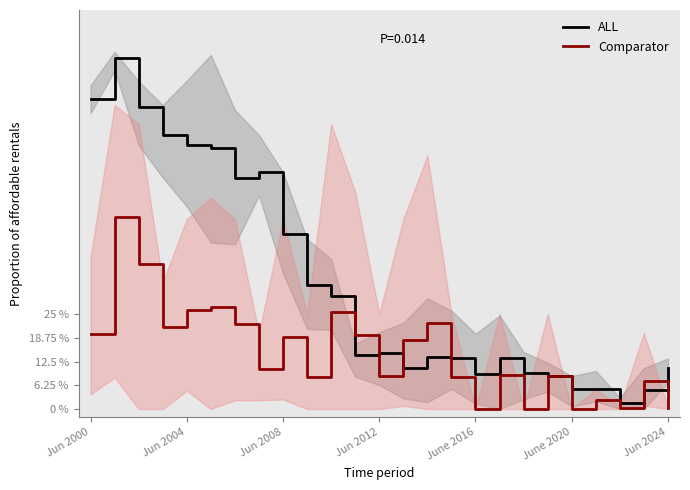

True or false: ALL and Comparator cross at least once.

True